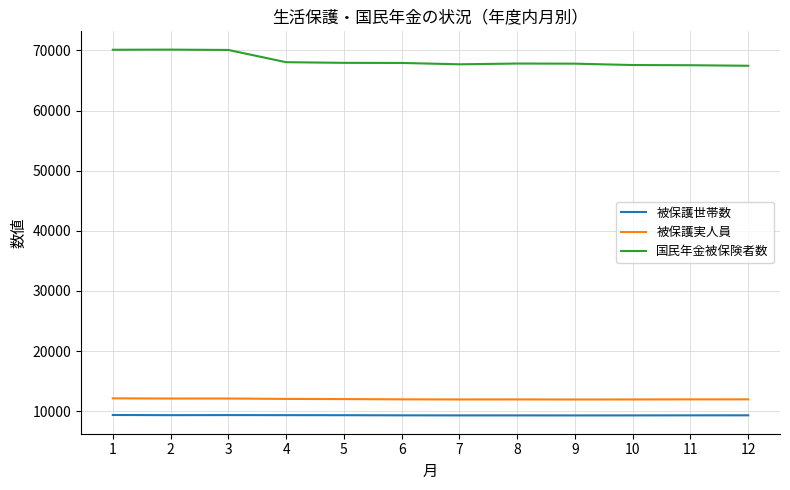

What is the difference between the maximum and minimum values in the 被保護世帯数 series?

73